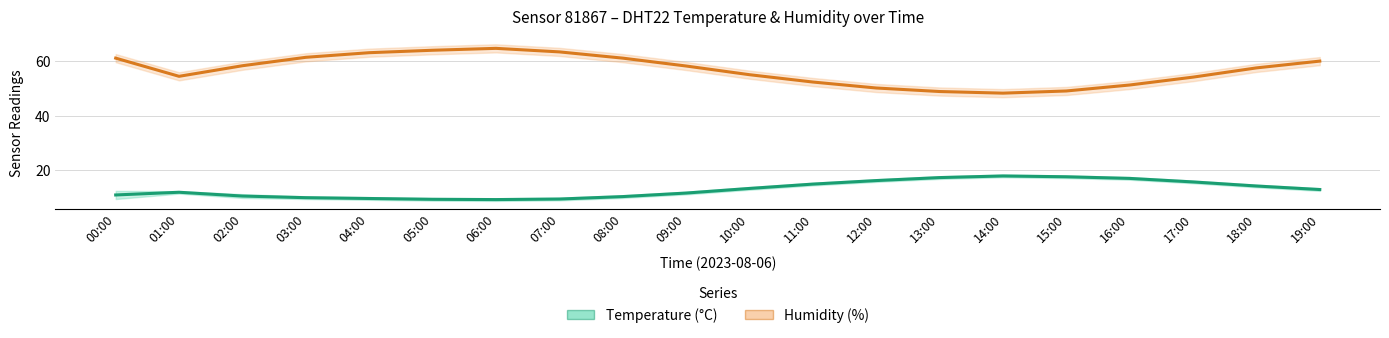

What is the label of the 6th point from the right?

14:00